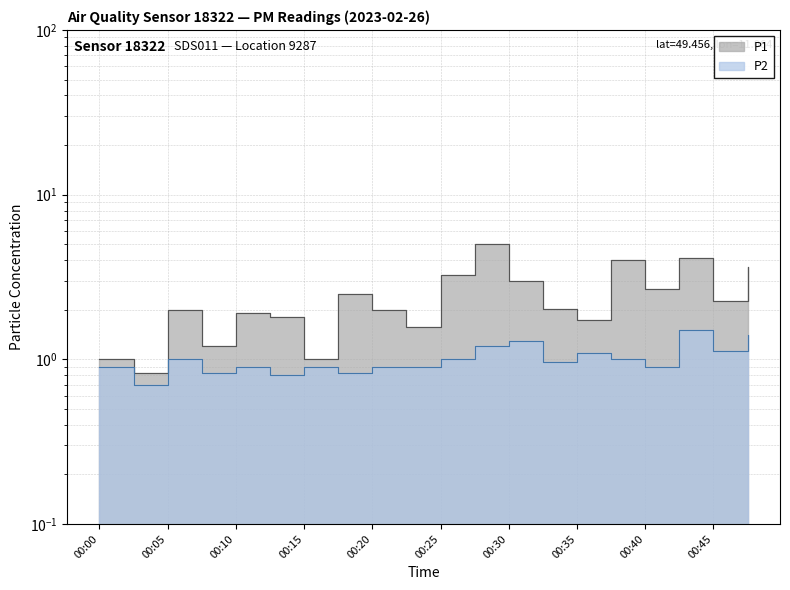

True or false: P2 and P1 cross at least once.

False